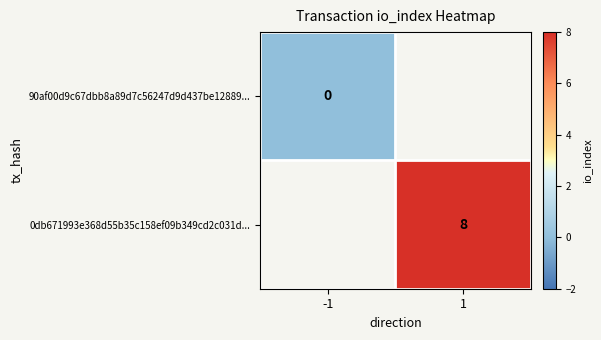

Is the value of 0db671993e368d55b35c158ef09b349cd2c031d... at 1 greater than the value of 90af00d9c67dbb8a89d7c56247d9d437be12889... at -1?

Yes